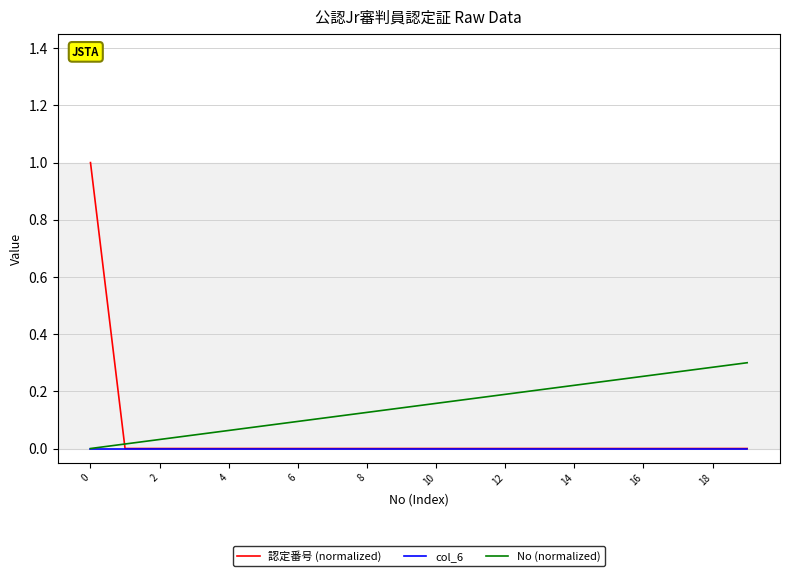

Which series has the largest total across all categories?

No (normalized)